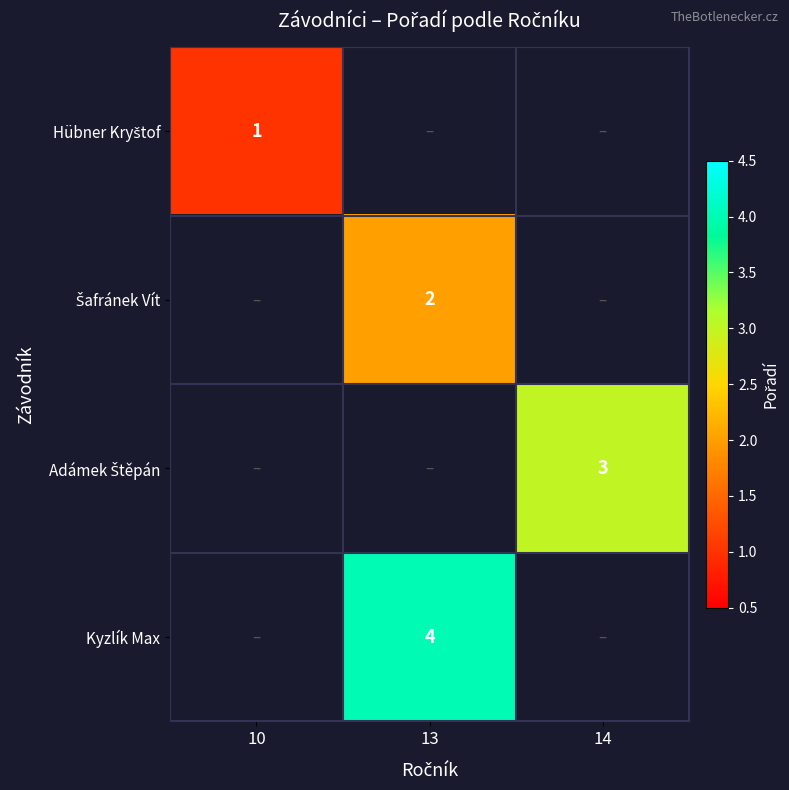

What is the greatest value displayed?

4.0